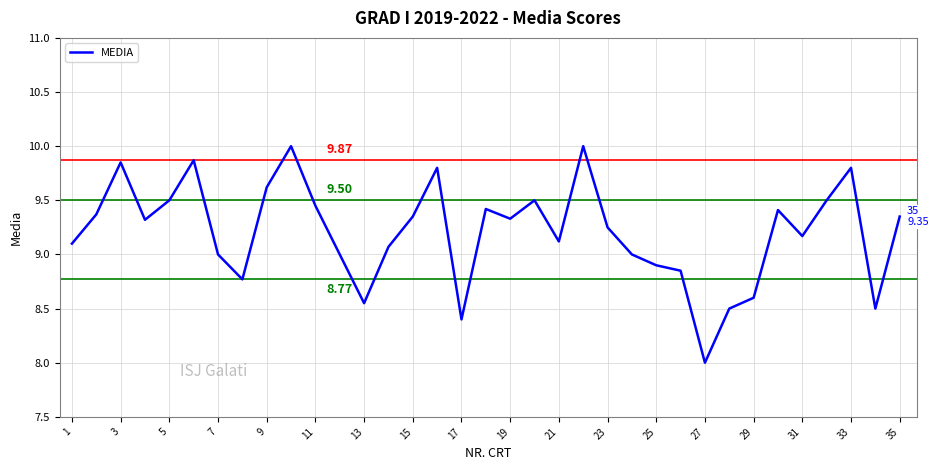

What is the difference between the maximum and minimum values?

2.0